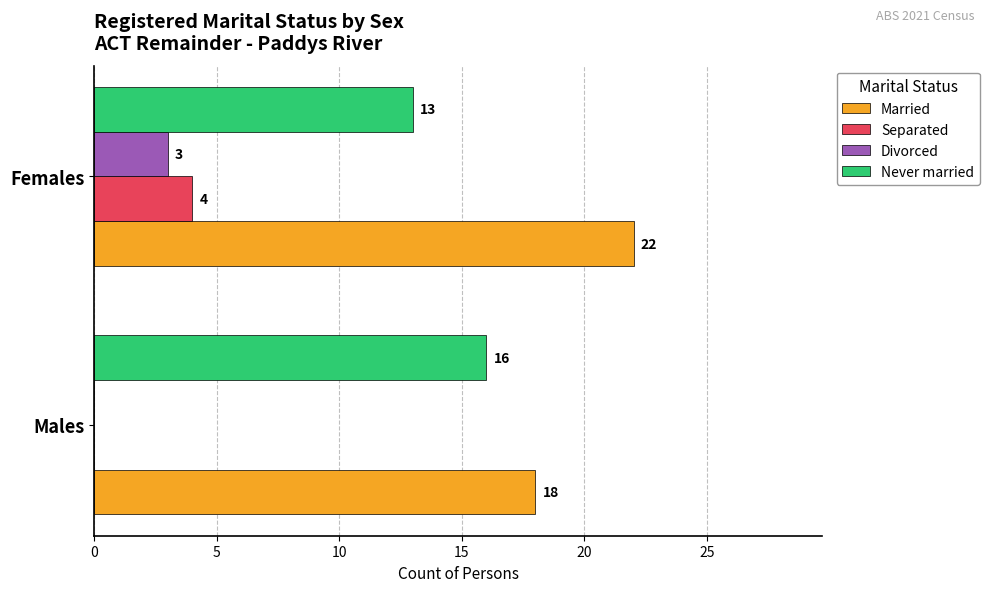

Which series has the largest total across all categories?

Married